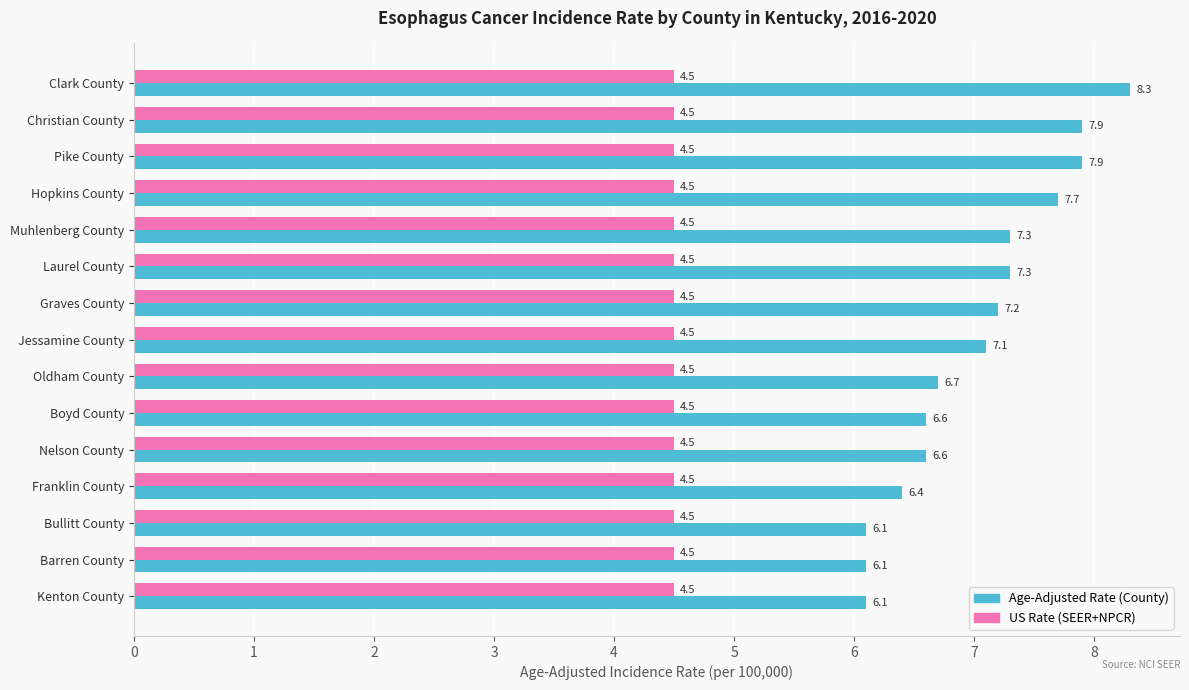

What is the difference between the highest and lowest values at Barren County?

1.6